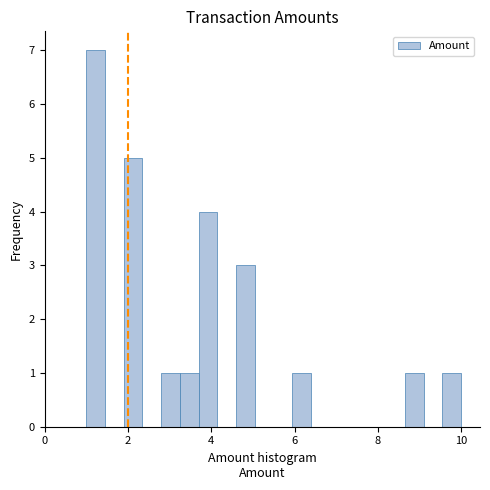

Around what value on the x-axis is the tallest bar? Give the approximate position of its centre, as read against the axis.

1.2